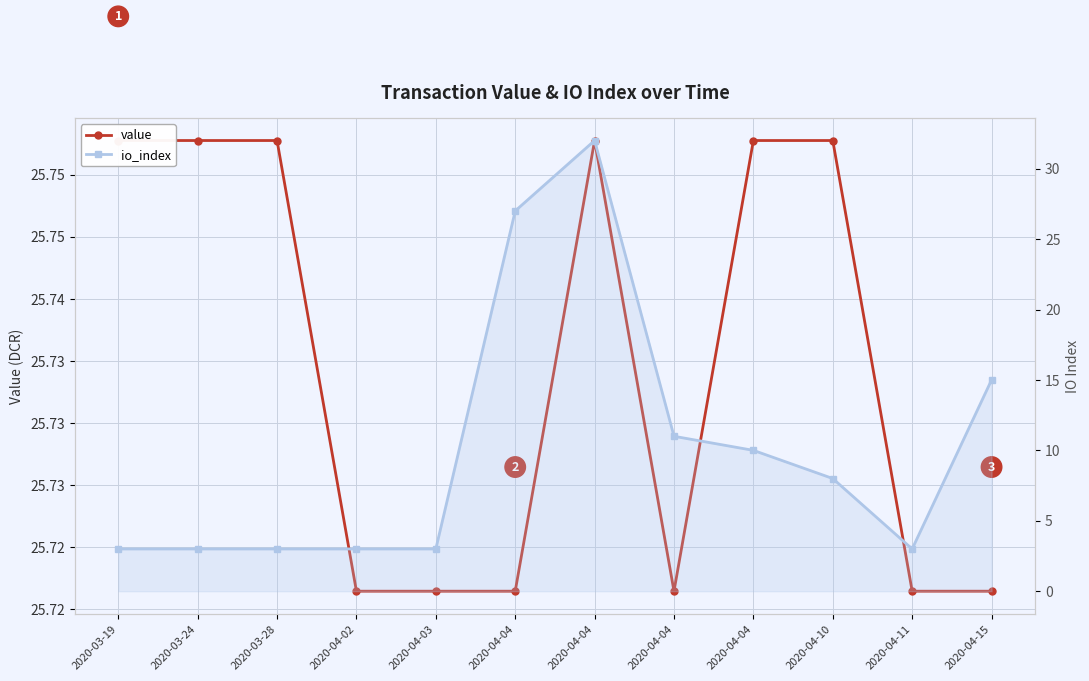

What are all the series names shown in the legend?

value, io_index